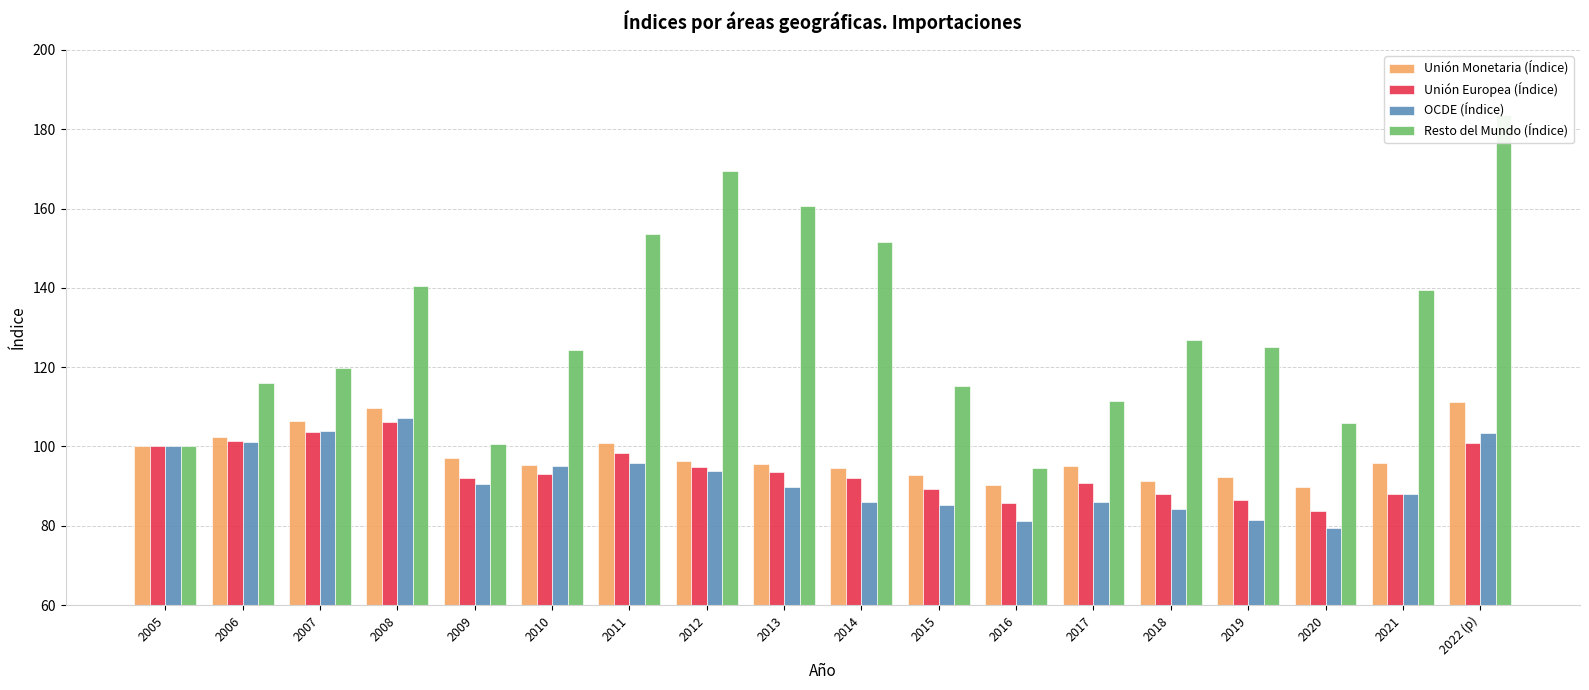

Reading right to left, transcribe all the data shown in this chart.

Unión Monetaria (Índice): 111.1	95.8	89.8	92.2	91.4	95.1	90.2	92.8	94.6	95.5	96.3	101.0	95.3	97.0	109.8	106.5	102.4	100.0
Unión Europea (Índice): 100.9	88.0	83.7	86.5	88.1	90.8	85.7	89.2	92.1	93.4	94.9	98.5	93.1	92.0	106.3	103.8	101.3	100.0
OCDE (Índice): 103.4	87.9	79.4	81.6	84.3	85.9	81.1	85.2	86.1	89.7	93.8	95.9	95.1	90.5	107.2	103.9	101.1	100.0
Resto del Mundo (Índice): 183.5	139.4	105.9	125.0	126.8	111.4	94.5	115.3	151.5	160.6	169.4	153.6	124.3	100.7	140.4	119.8	116.0	100.0